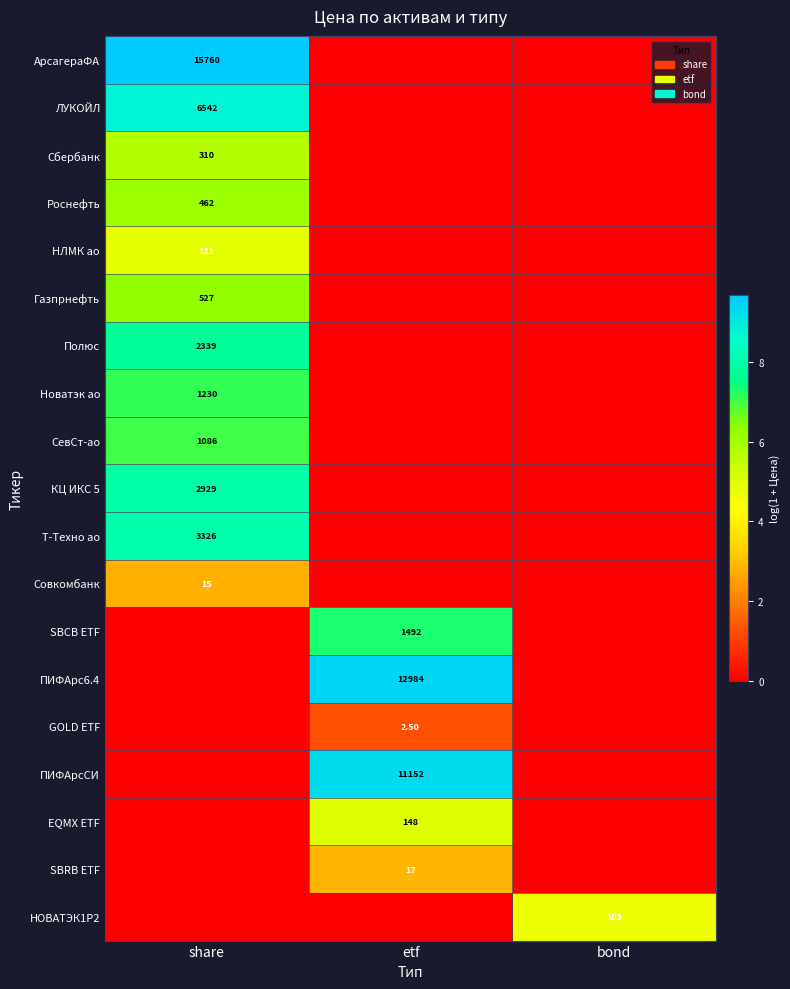

How many categories are shown in the chart?

3